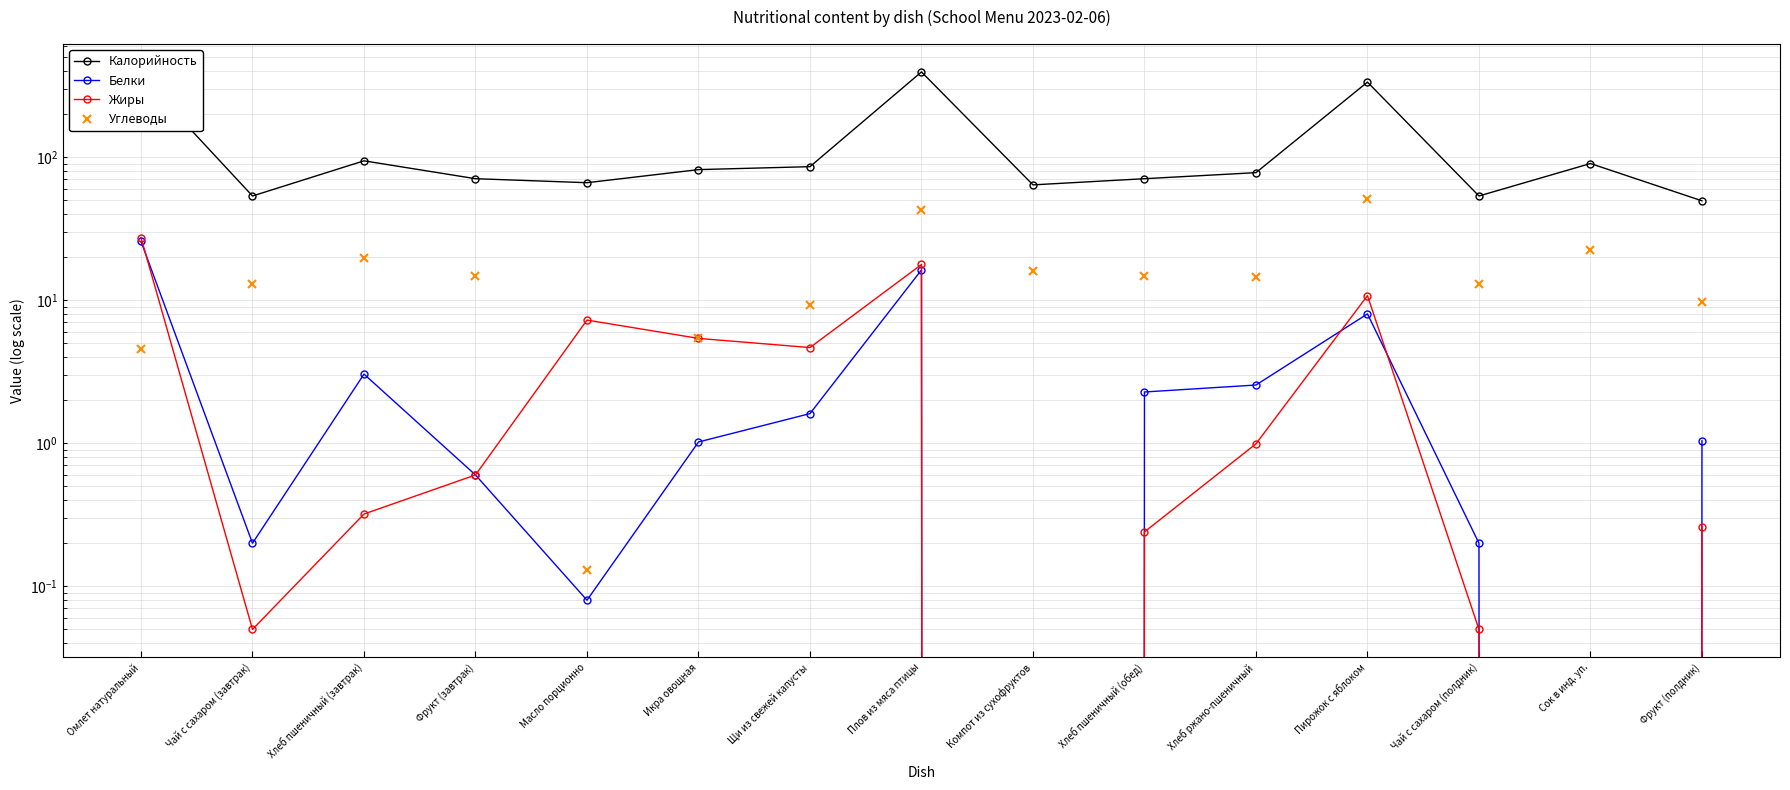

What is the value of the Углеводы point at the 1st from the left?

4.6